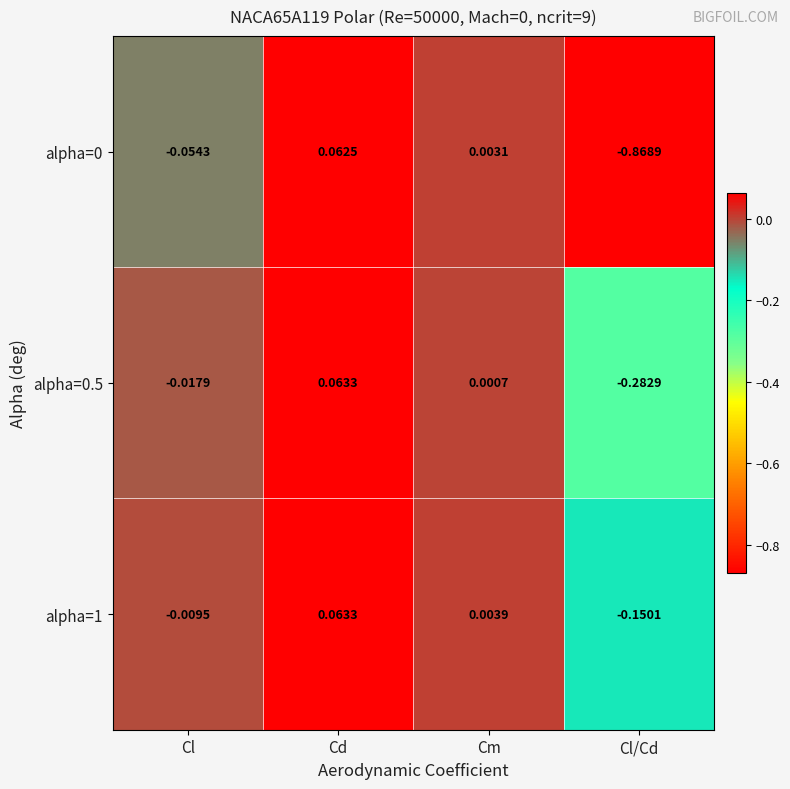

List the labels in order of alpha=1 value, smallest first.

Cl/Cd, Cl, Cm, Cd